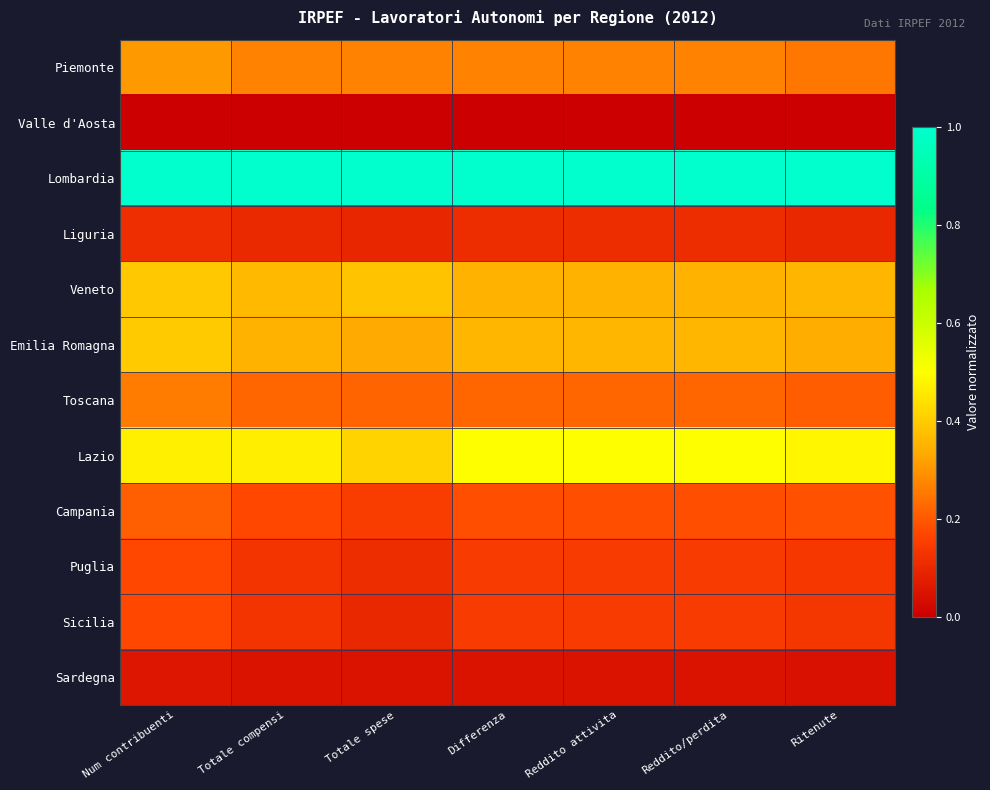

Between Totale spese and Ritenute, which series saw the biggest shift?

Lazio